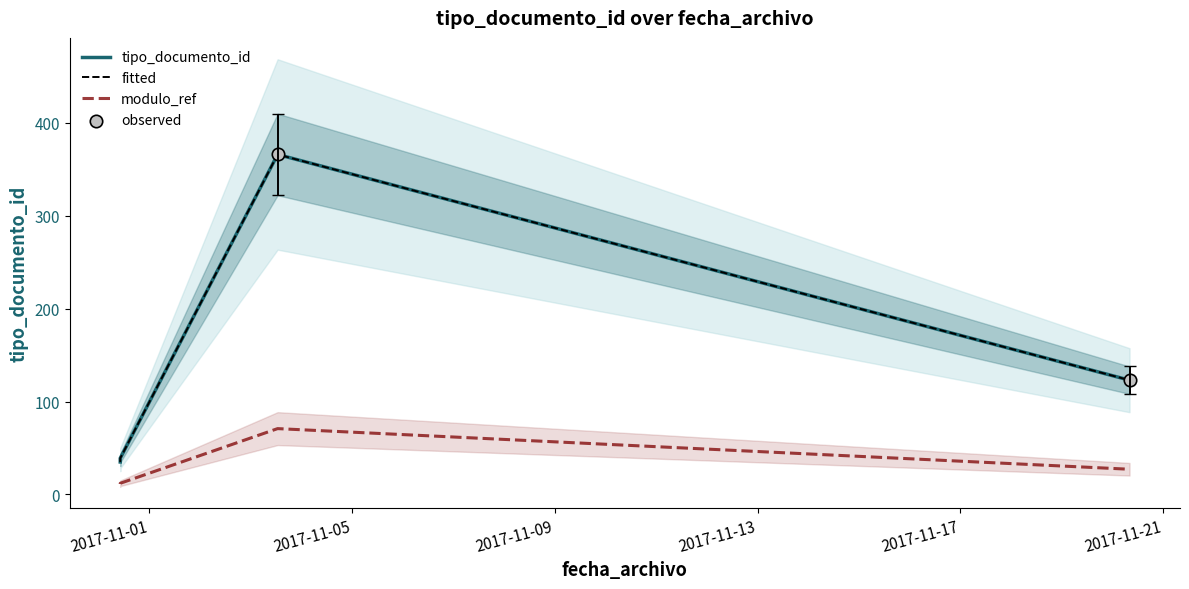

Which has a higher value, 2017-10-31 10:08:39 or 2017-11-03 12:40:13?

2017-11-03 12:40:13